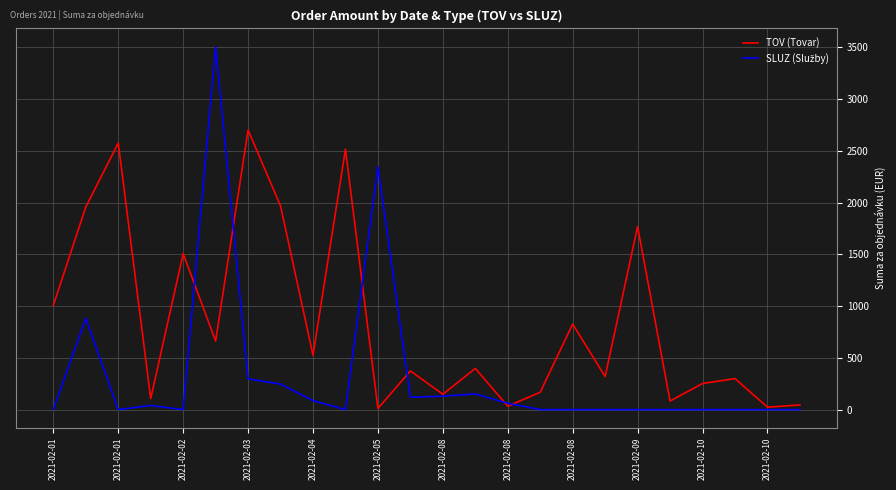

Which series has the largest total across all categories?

TOV (Tovar)